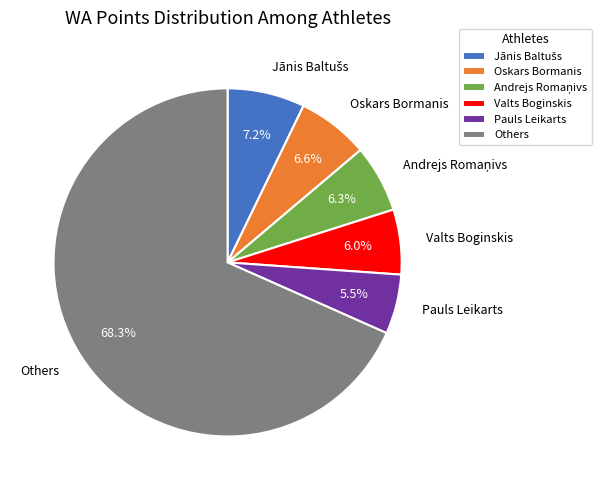

Which category accounts for the majority?

Others